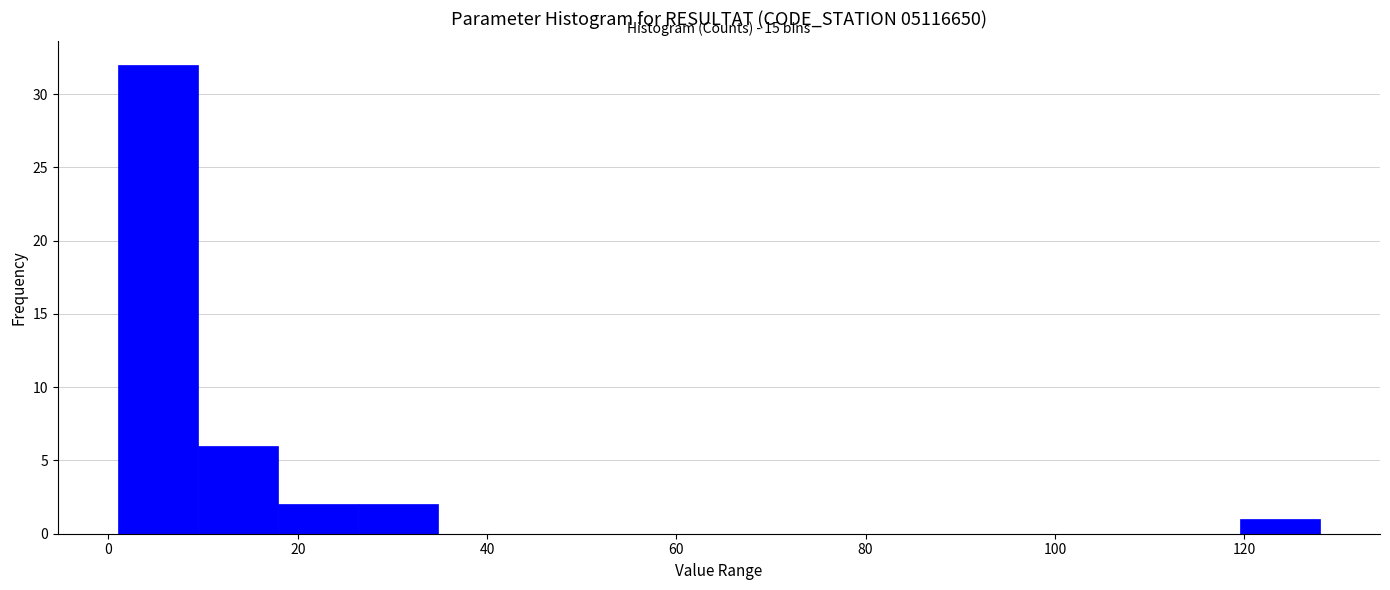

Which range on the x-axis has the tallest bar?

2 to 10